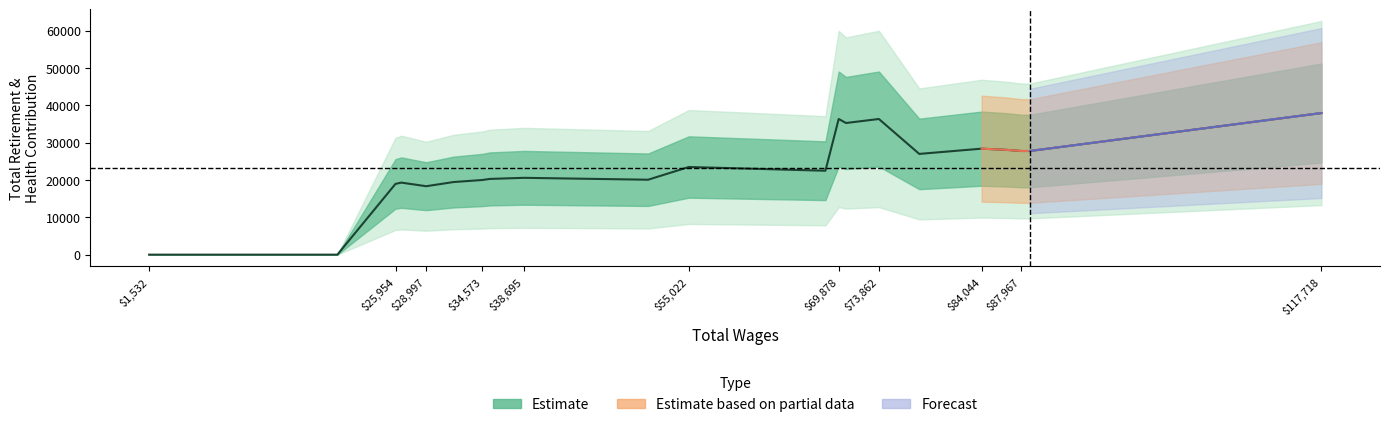

Which label corresponds to the largest value in the chart?

117718